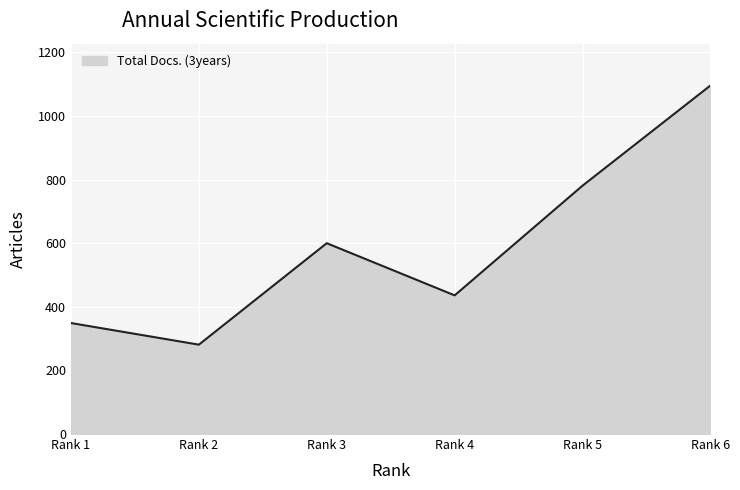

Reading left to right, transcribe all the data shown in this chart.

Rank 1=349	Rank 2=281	Rank 3=600	Rank 4=436	Rank 5=781	Rank 6=1096